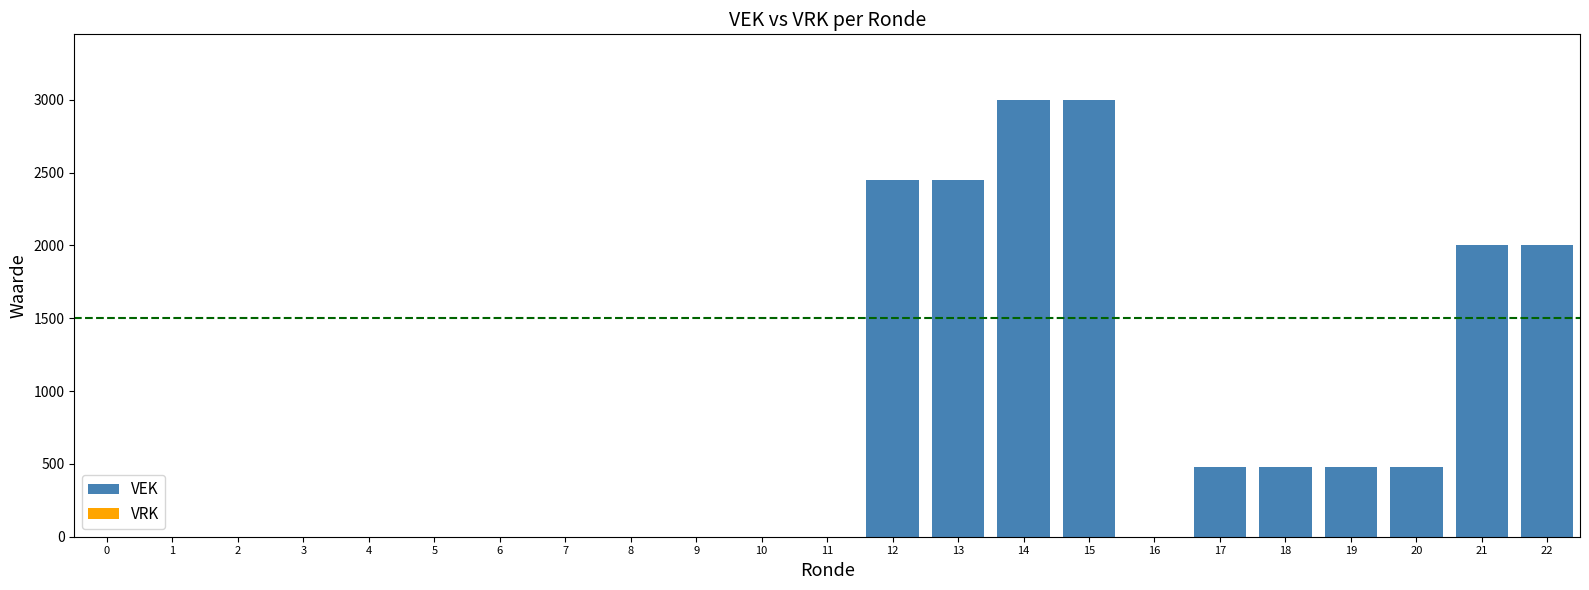

The value at 7 is 0. True or false?

True